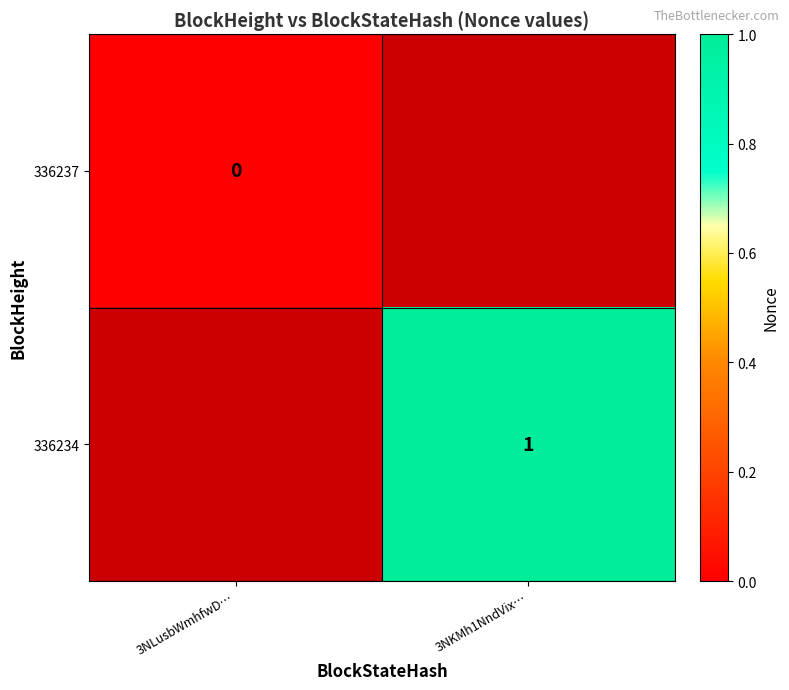

The 336234 series shows 2 at 3NKMh1NndVix…. True or false?

False